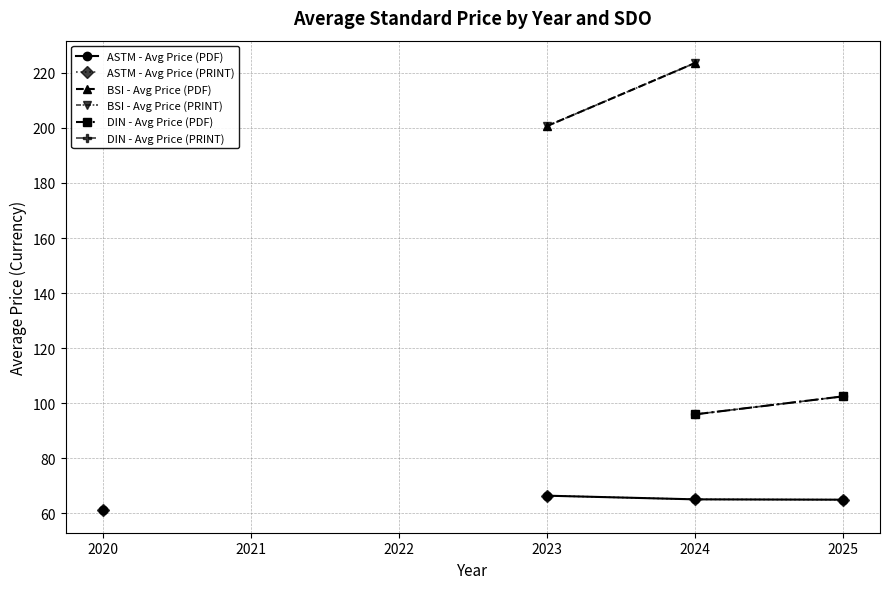

True or false: BSI - Avg Price (PRINT) has more than 2 interior local peaks.

False